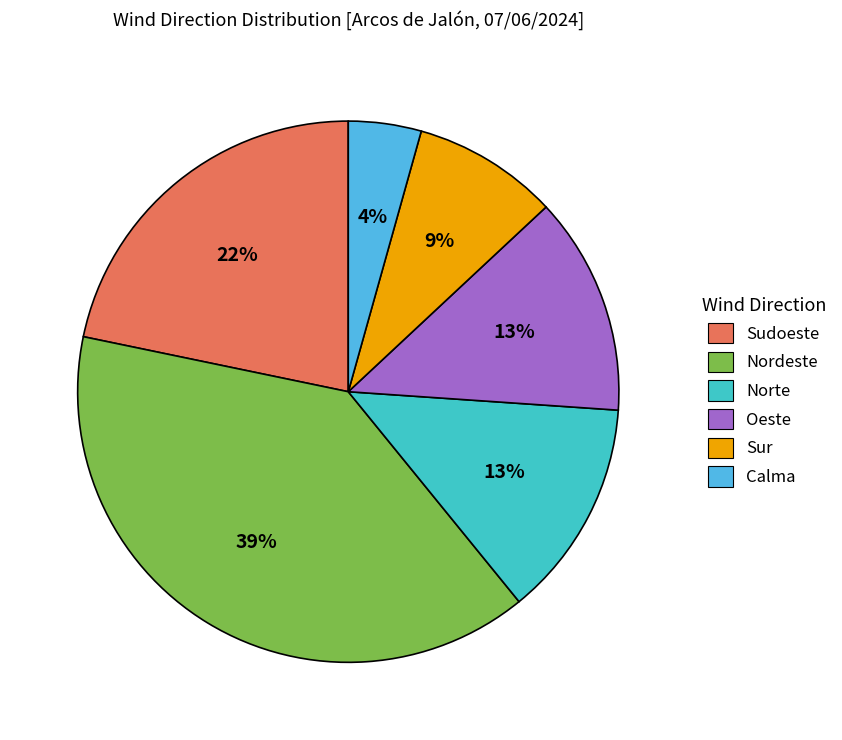

To the nearest percent, what is the difference between the largest and smallest slice percentages?

35%